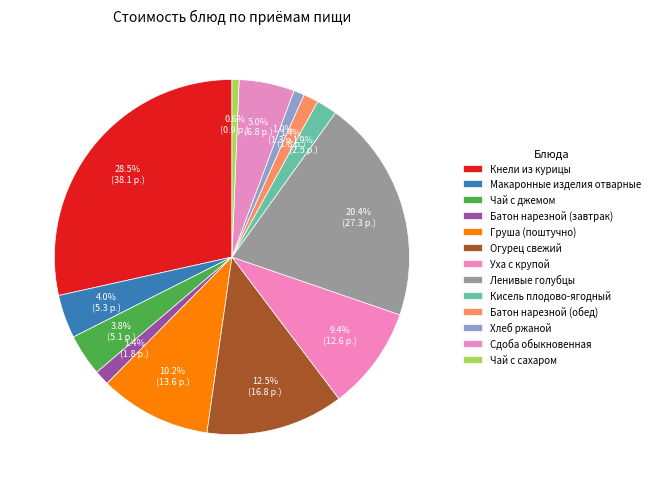

What percentage do Уха с крупой and Огурец свежий together represent?

22.0%